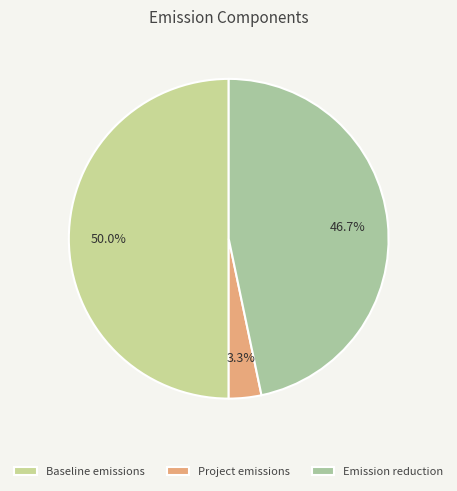

Is it true that Project emissions is 3% of the pie?

True